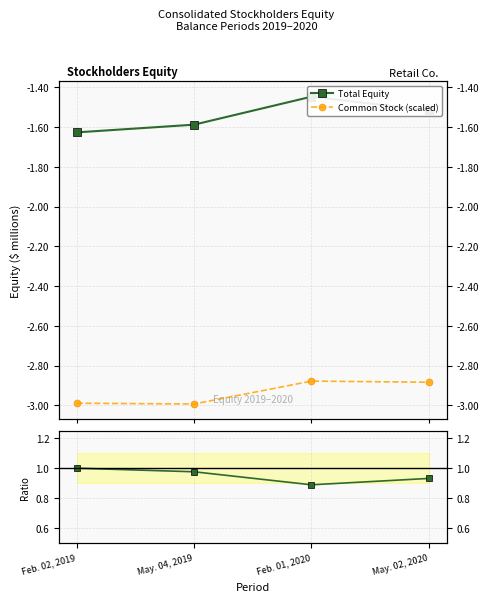

True or false: Common Stock (scaled) and Ratio to Feb-2019 intersect in this chart.

False